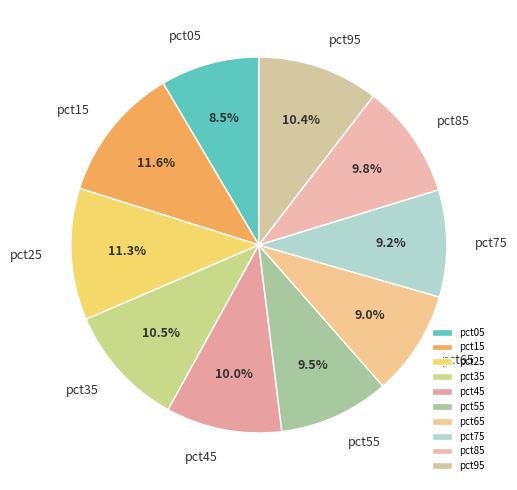

To the nearest percent, what is the difference between the largest and smallest slice percentages?

3%